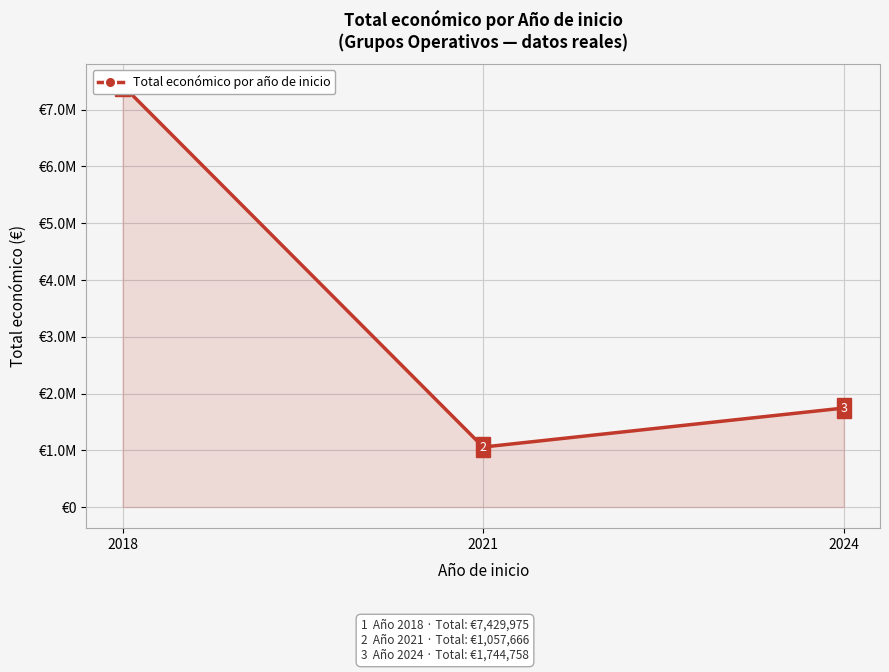

What is the sum of the values at 2018 and 2021?

8487641